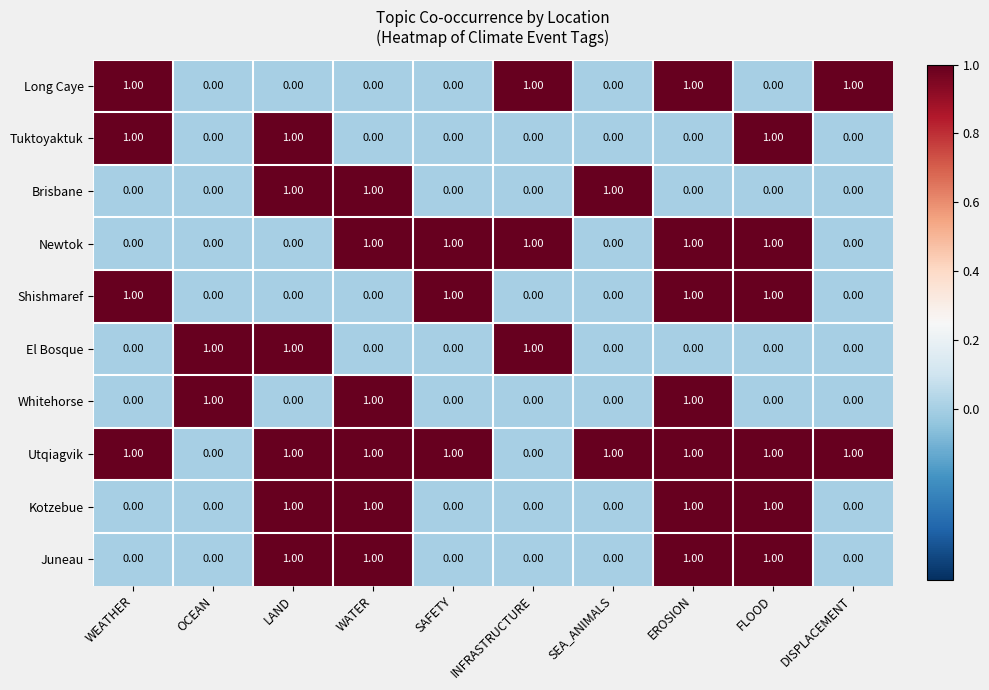

Which series has the largest total across all categories?

Utqiagvik